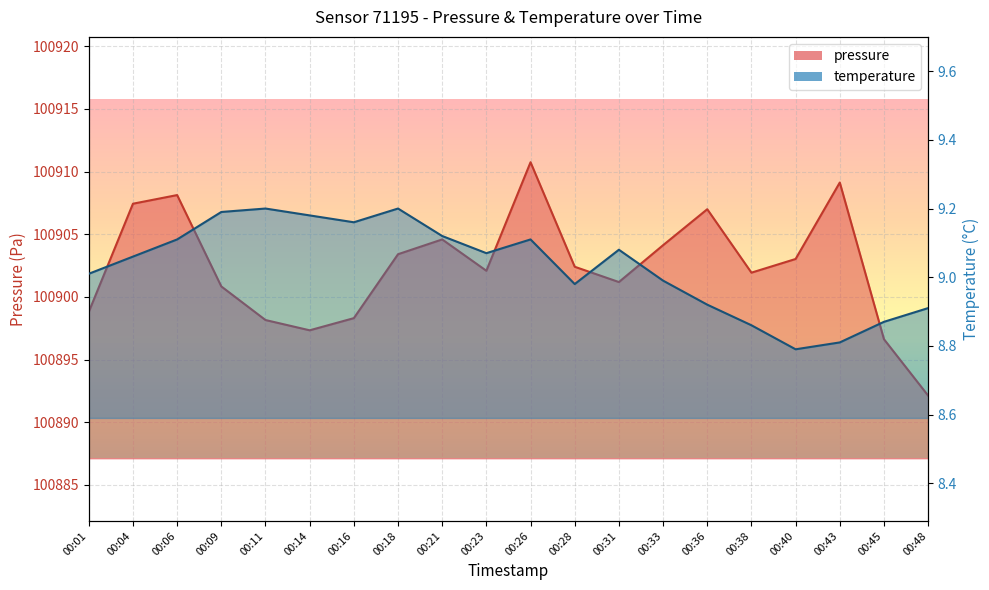

At which category does the chart reach its peak across all series?

00:26